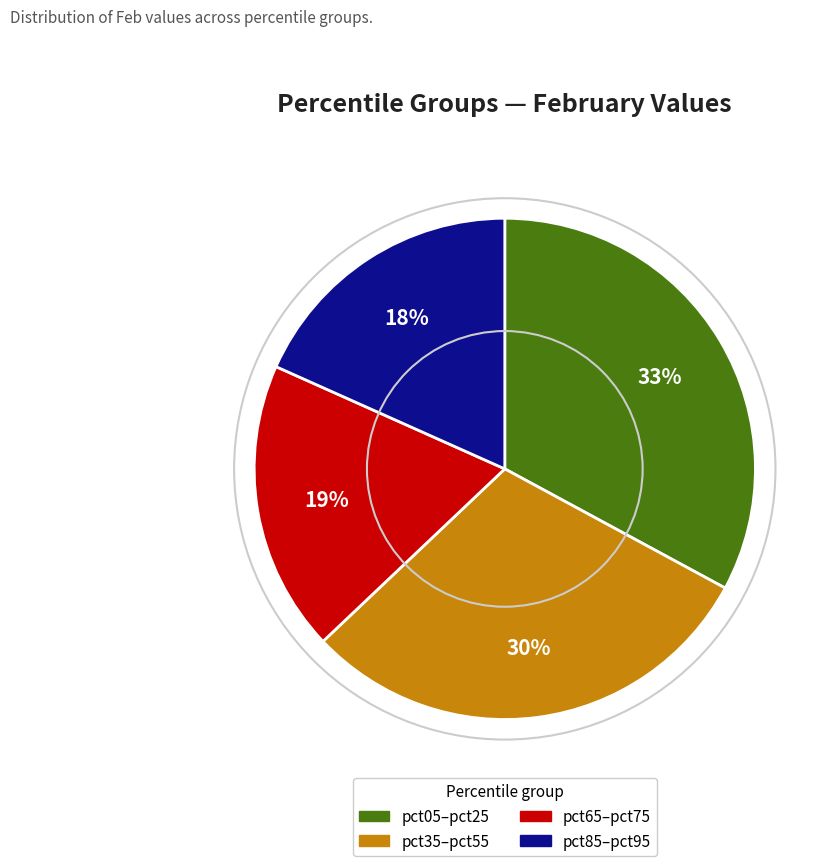

What is the largest slice in the pie chart?

pct05–pct25